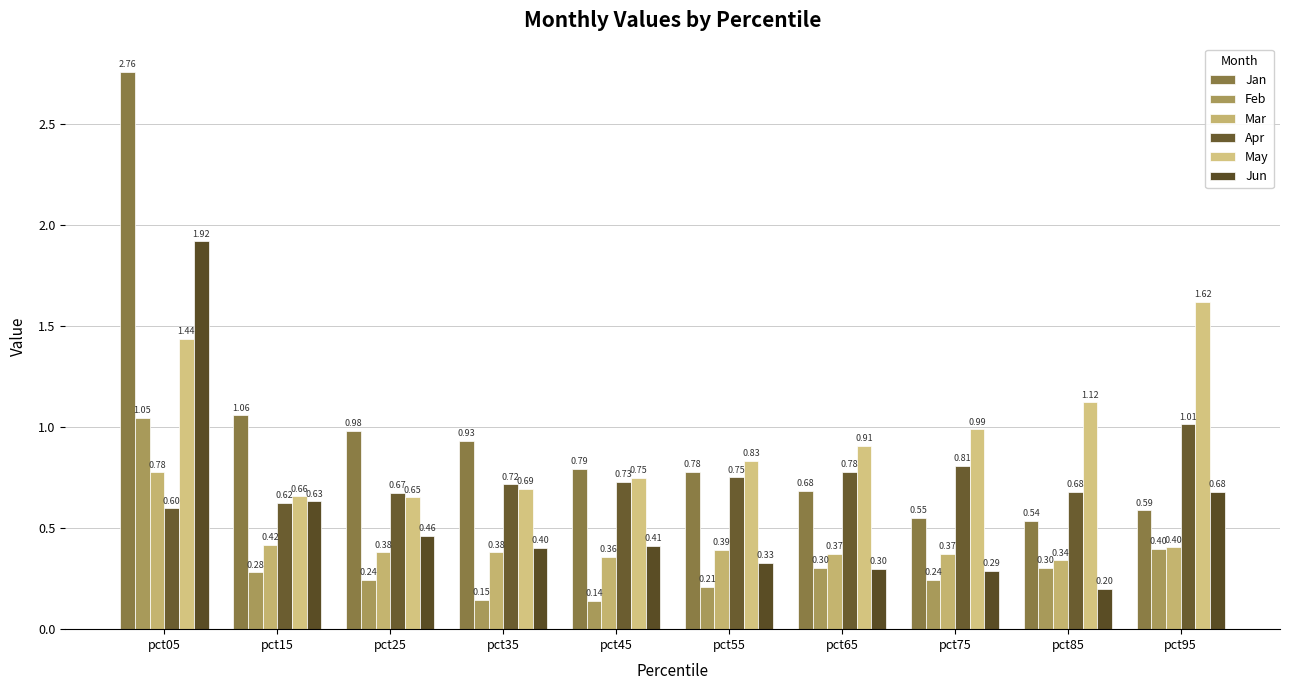

Reading left to right, extract all data points from this chart.

Jan: 2.8	1.1	1.0	0.9	0.8	0.8	0.7	0.6	0.5	0.6
Feb: 1.0	0.3	0.2	0.1	0.1	0.2	0.3	0.2	0.3	0.4
Mar: 0.8	0.4	0.4	0.4	0.4	0.4	0.4	0.4	0.3	0.4
Apr: 0.6	0.6	0.7	0.7	0.7	0.8	0.8	0.8	0.7	1.0
May: 1.4	0.7	0.7	0.7	0.7	0.8	0.9	1.0	1.1	1.6
Jun: 1.9	0.6	0.5	0.4	0.4	0.3	0.3	0.3	0.2	0.7